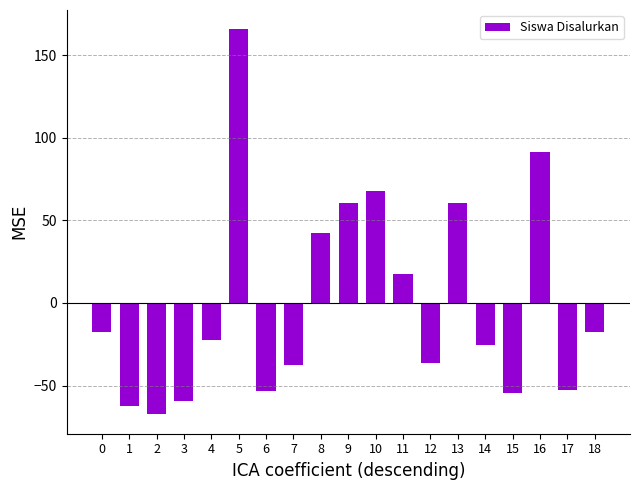

At which category does the chart reach its minimum across all series?

2